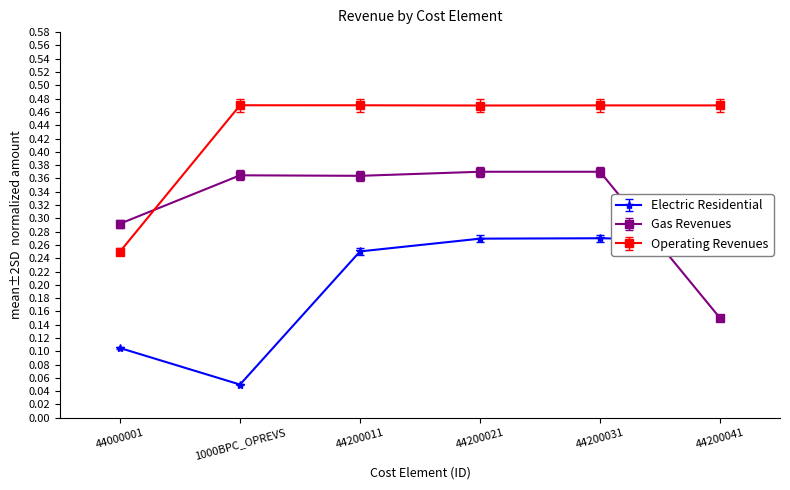

What is the sum of the Gas Revenues values at 44000001 and 1000BPC_OPREVS?

0.7